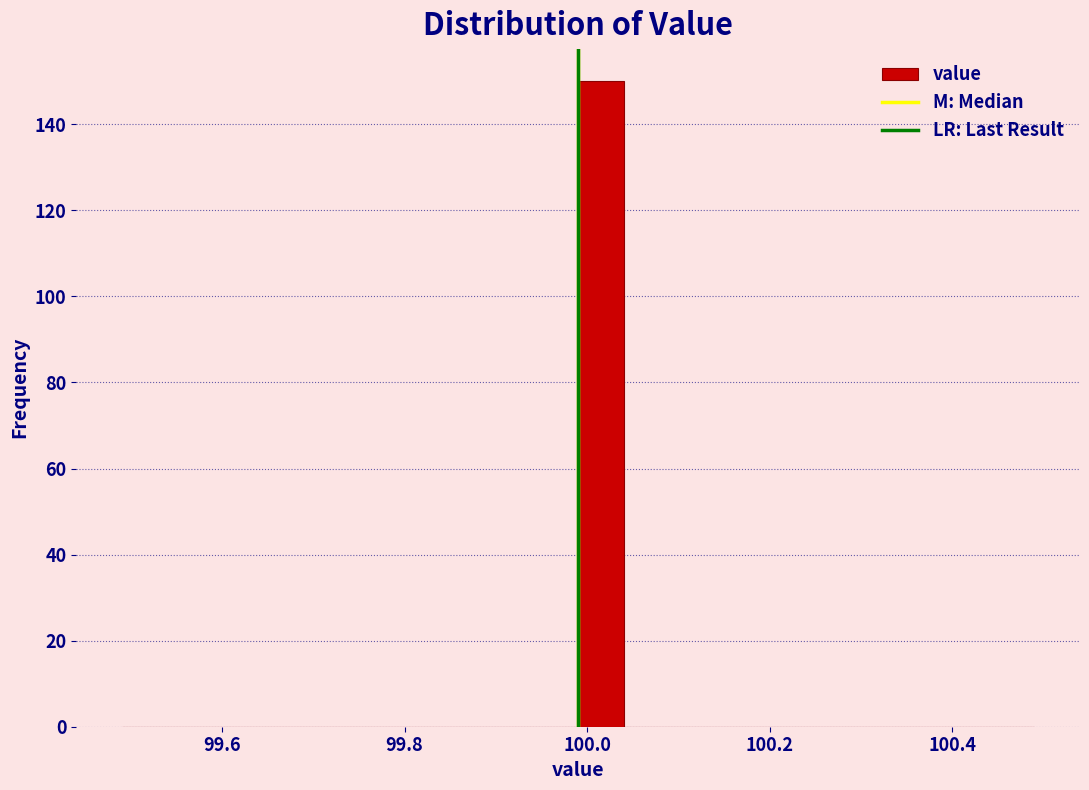

Around what value on the x-axis is the tallest bar? Give the approximate position of its centre, as read against the axis.

100.02